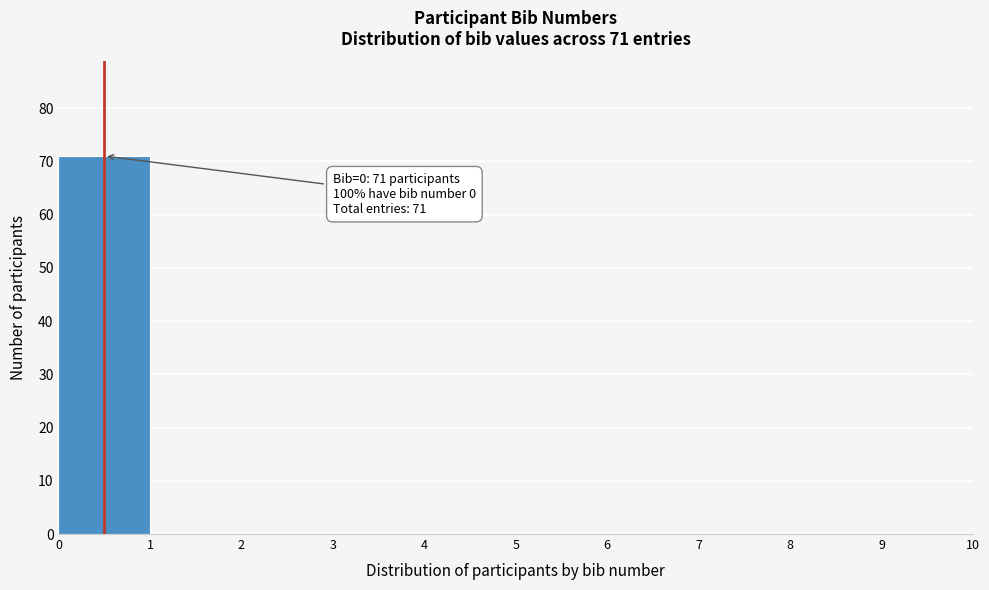

Over which range of the x-axis is the bar tallest?

0 to 1